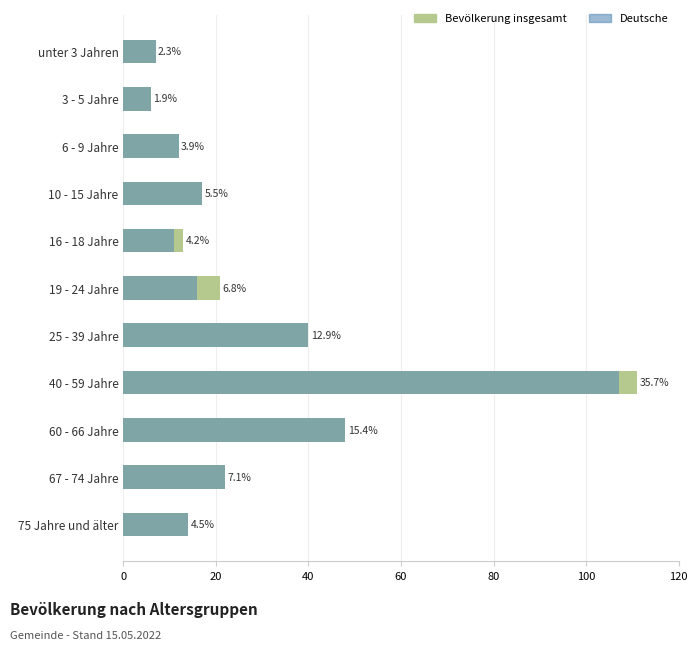

The value of Deutsche at 60 - 66 Jahre is 48. True or false?

True